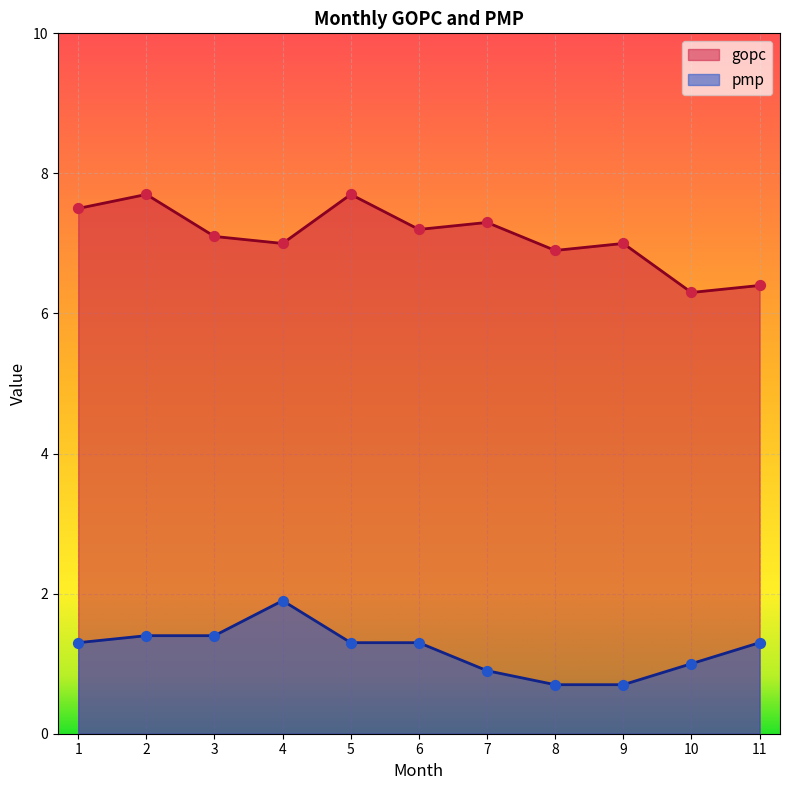

Which series has the largest total across all categories?

gopc